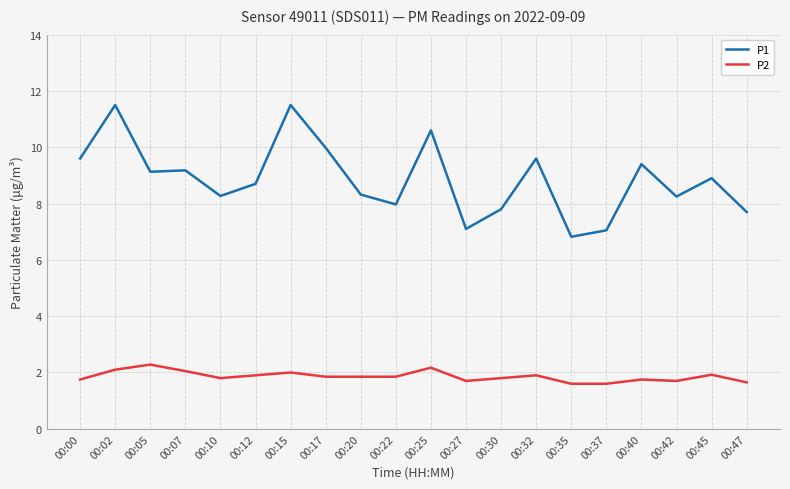

What is the total value across all series at 00:37?

8.7